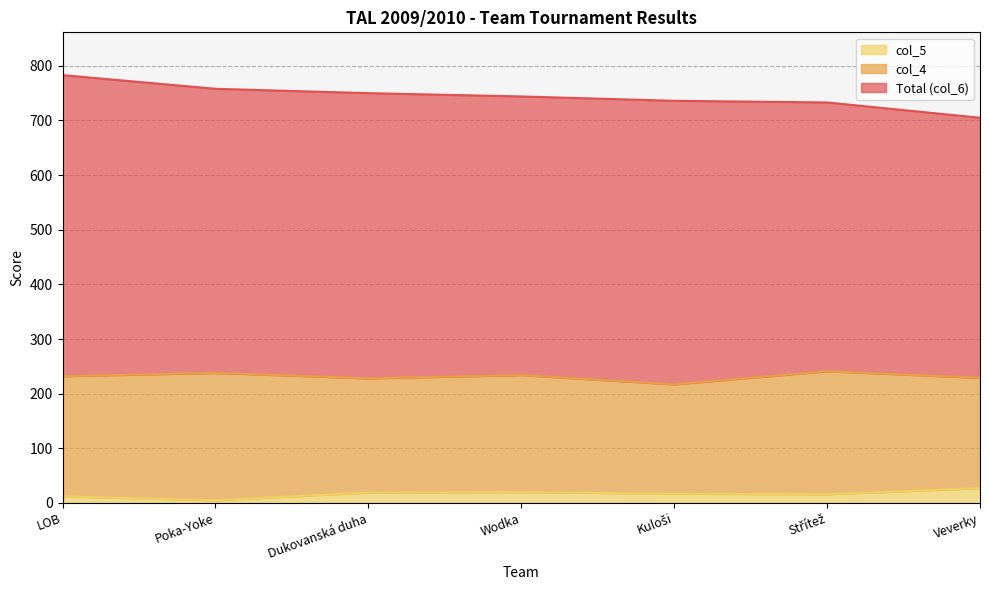

True or false: col_5 has a value of 20 at Wodka.

True